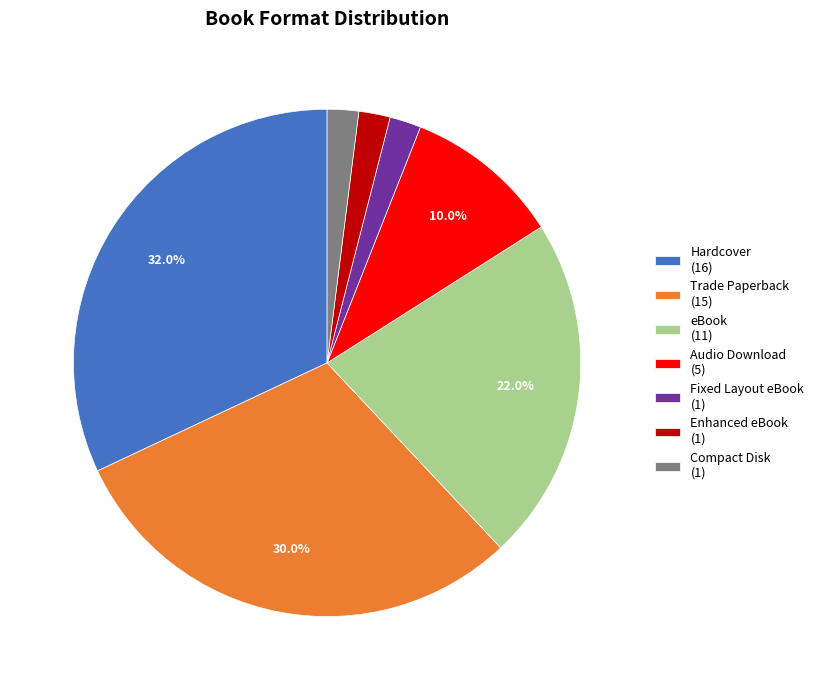

What percentage is the Fixed Layout eBook slice, to the nearest percent?

2%